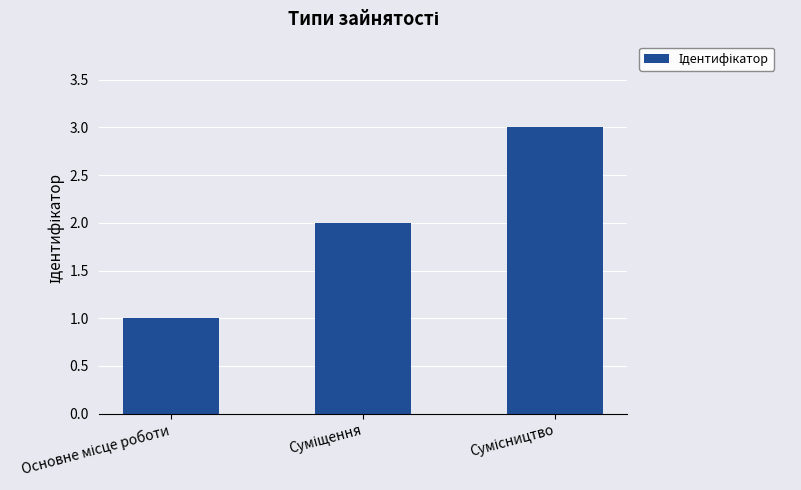

What is the greatest value displayed?

3